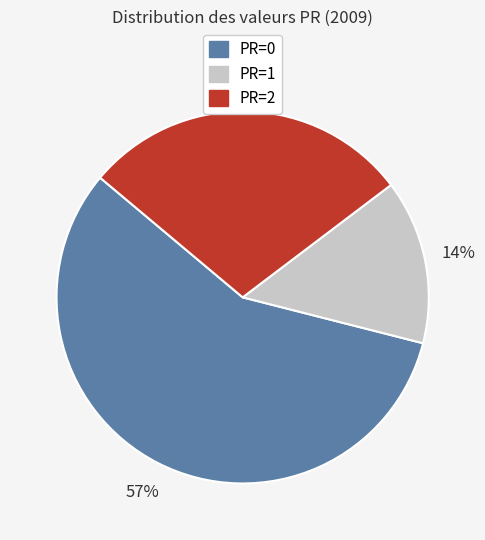

To the nearest percent, what is the average slice percentage?

33%